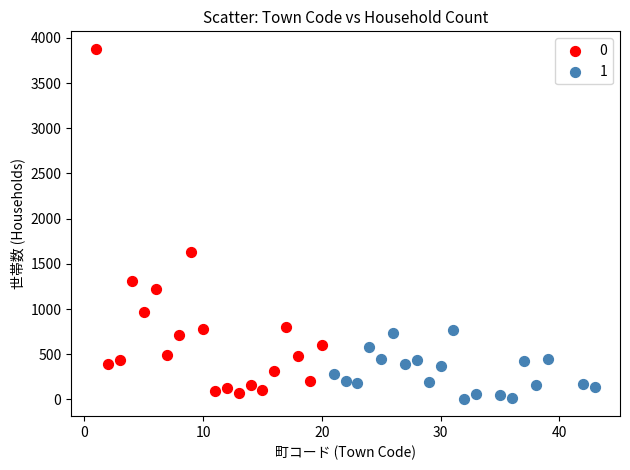

What are all the series names shown in the legend?

0, 1